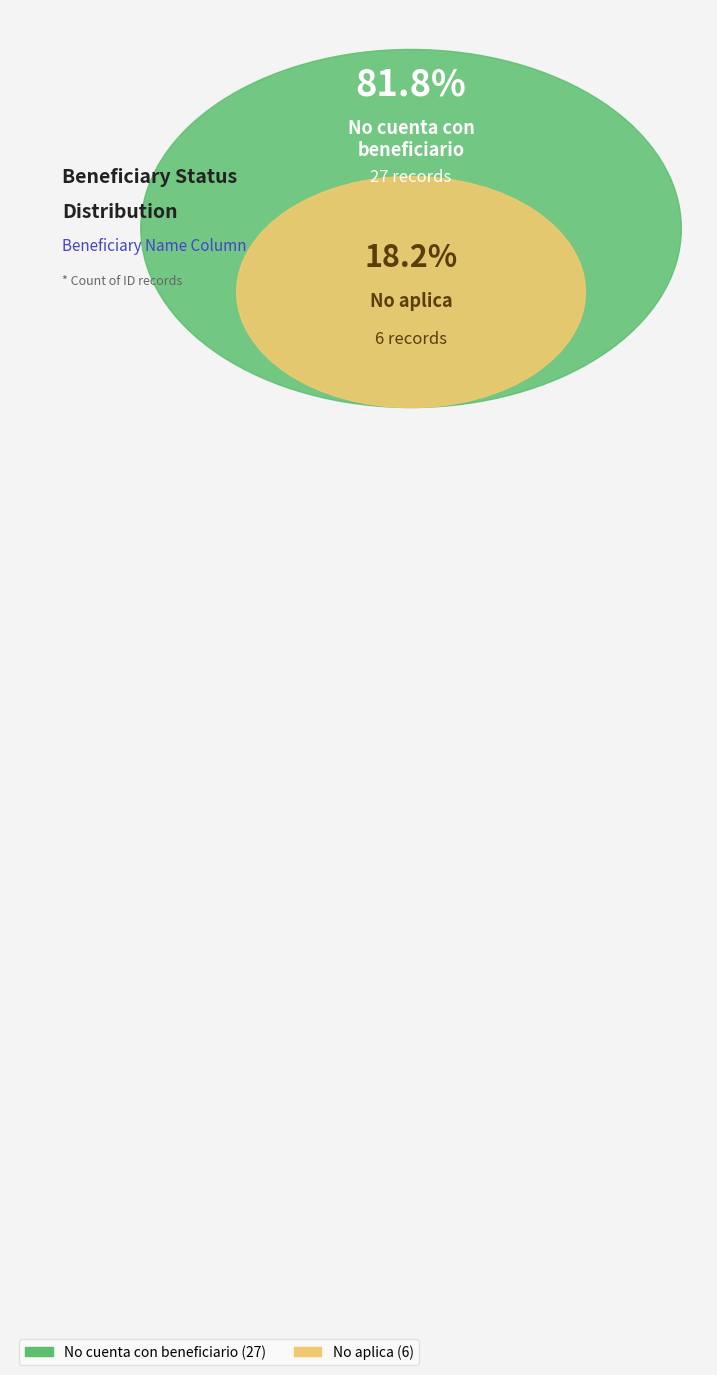

How many slices are in this pie chart?

2